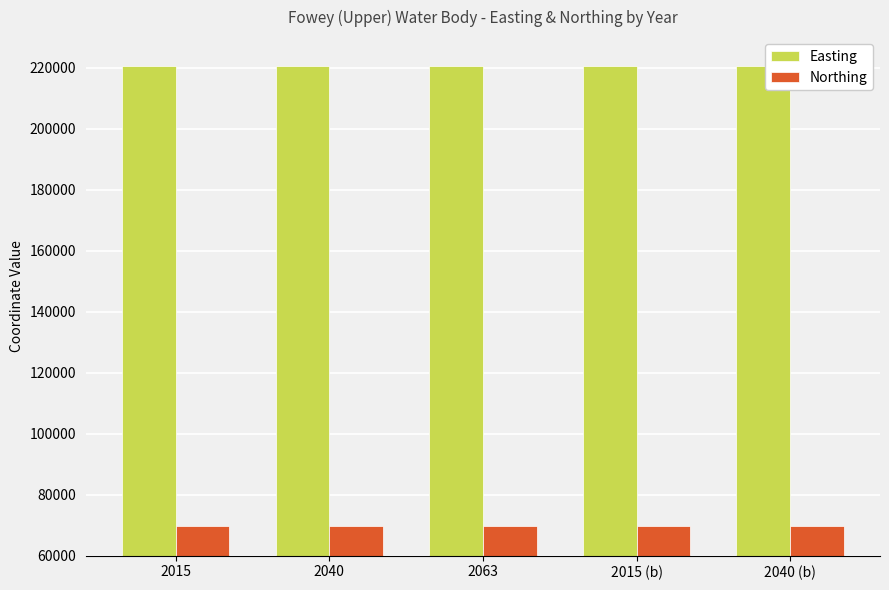

Reading left to right, list all the values displayed in this chart.

Easting: 2015=220623	2040=220623	2063=220623	2015 (b)=220623	2040 (b)=220623
Northing: 2015=69845	2040=69845	2063=69845	2015 (b)=69845	2040 (b)=69845